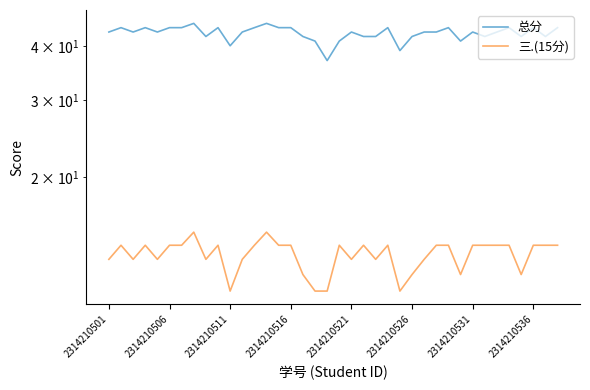

Between 23 and 28, which is larger?

23